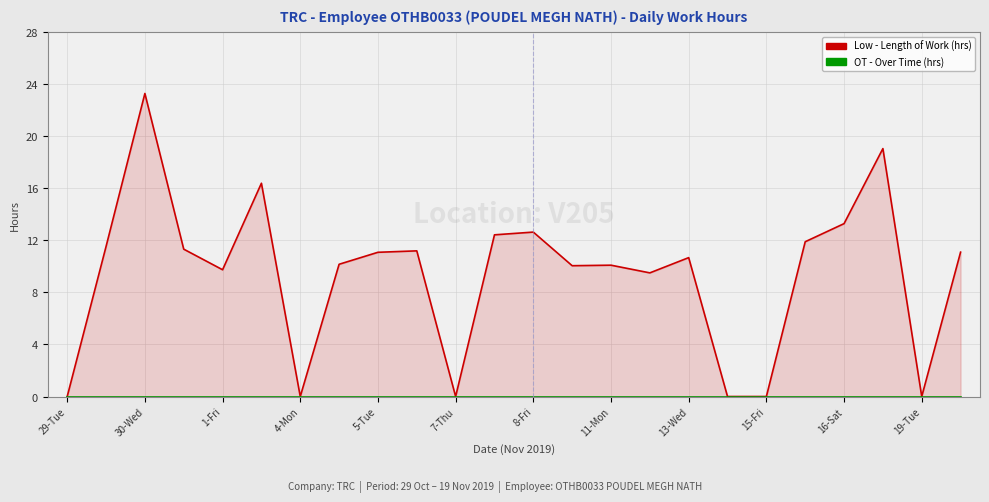

At which label does Low - Length of Work (hrs) first exceed 11?

30-Wed